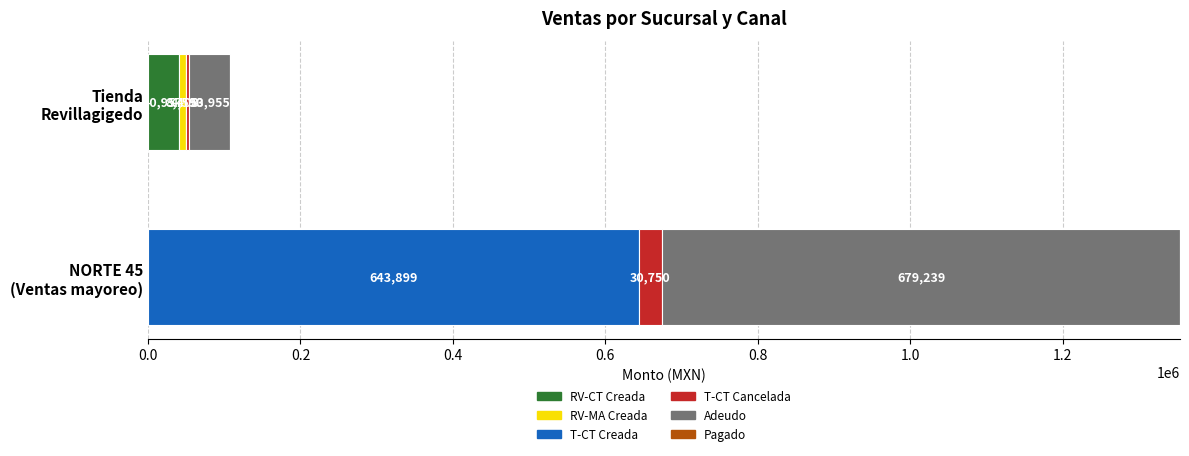

What is the maximum value for RV-CT Creada?

40957.4